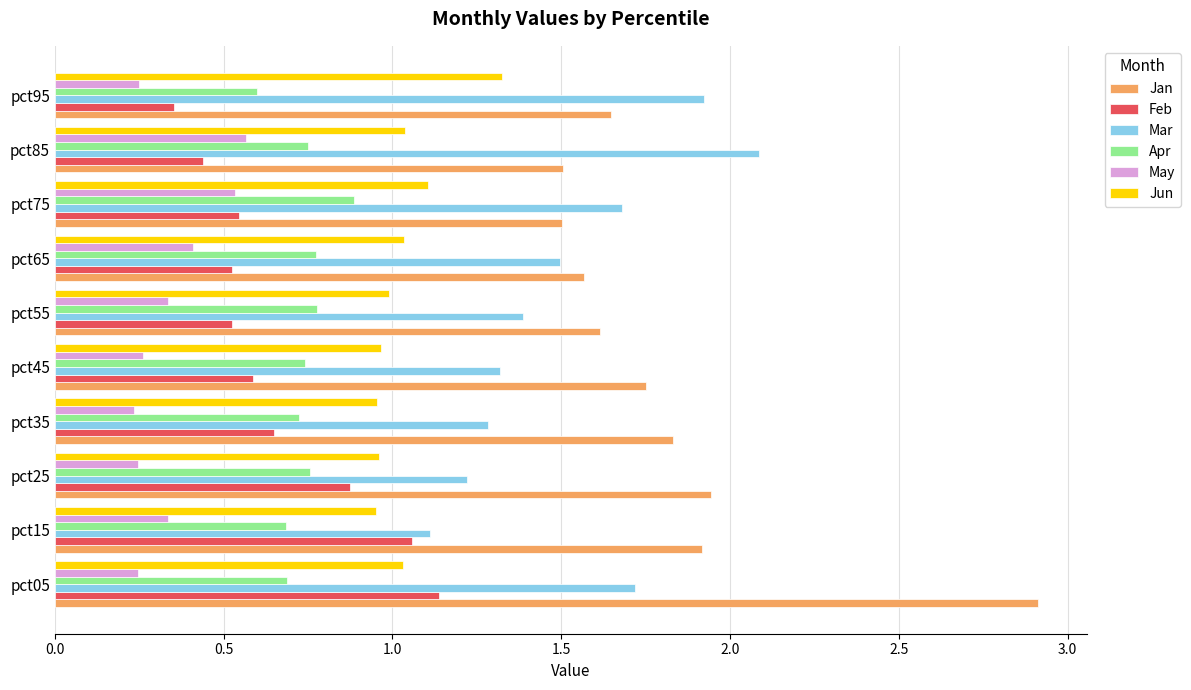

The Apr series shows 0.7 at pct45. True or false?

True